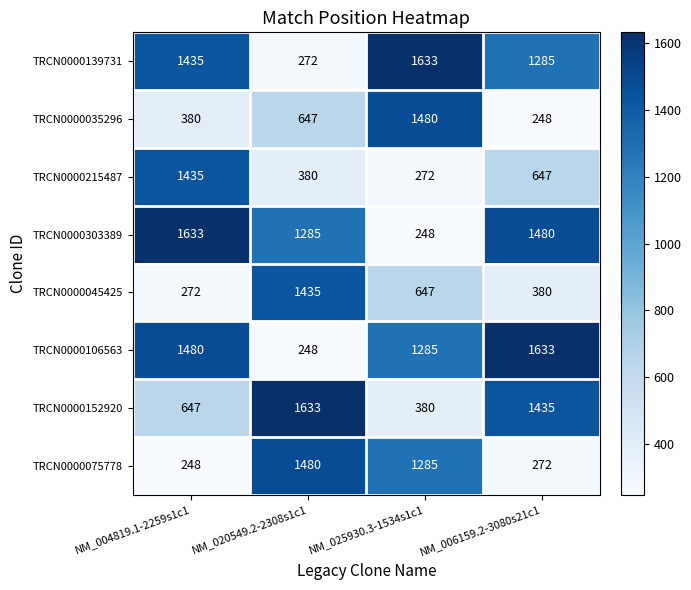

Count the TRCN0000303389 values in the range 1285 to 1633.

3